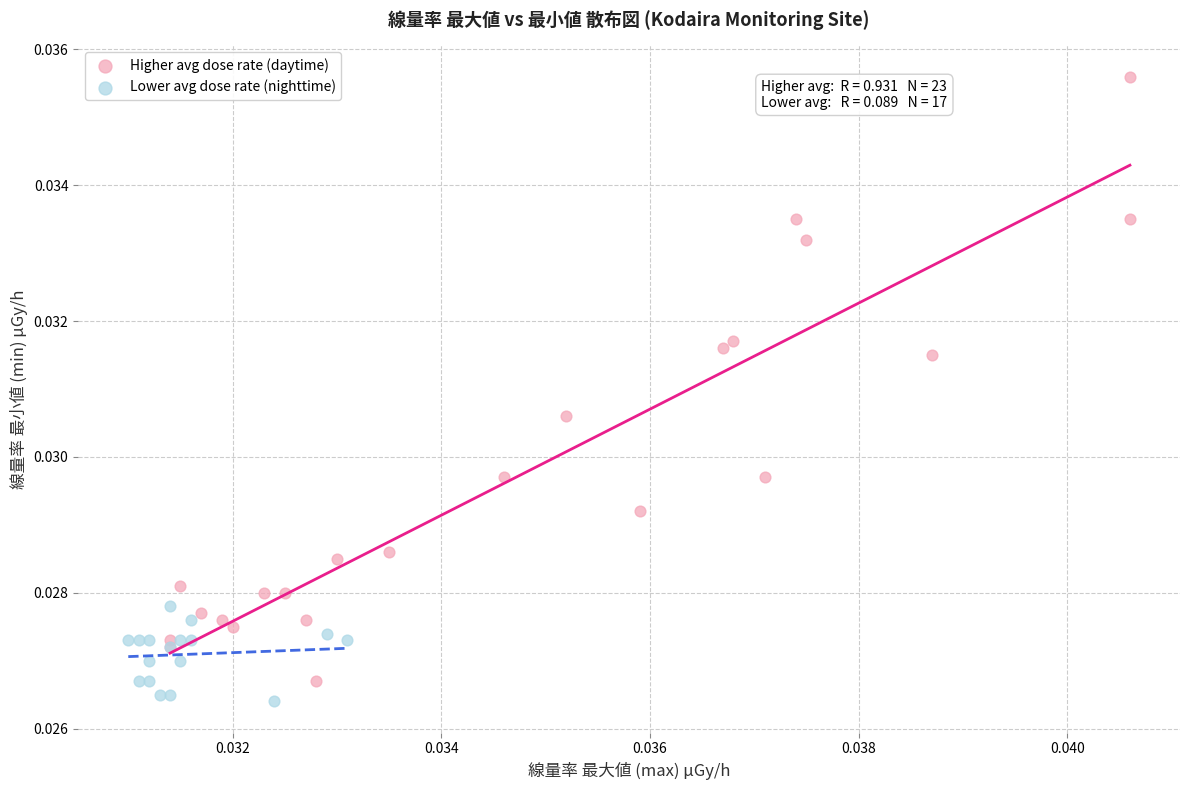

Which series contains the highest Y value?

Higher avg dose rate (daytime)